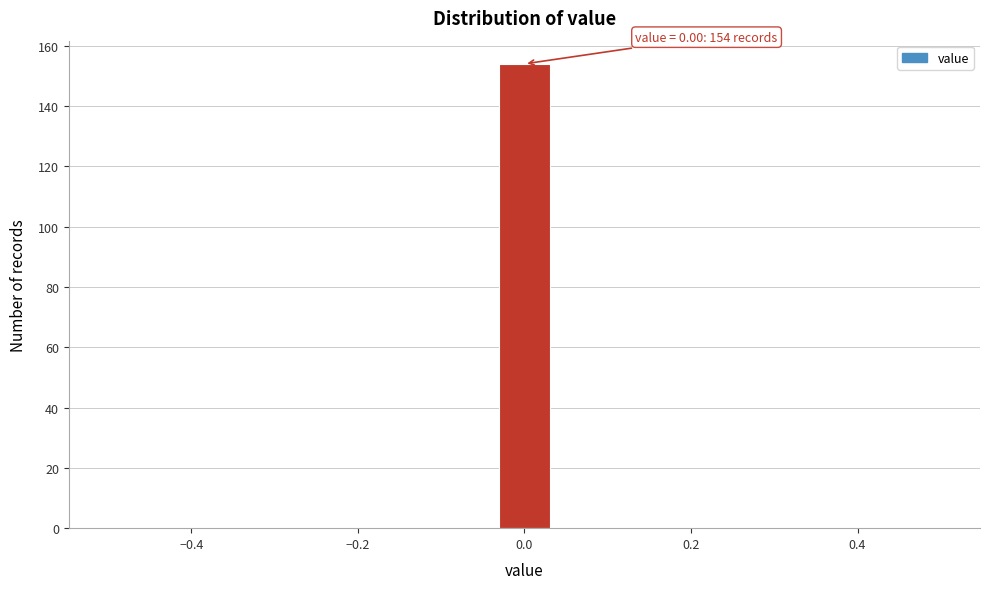

Around what value on the x-axis is the tallest bar? Give the approximate position of its centre, as read against the axis.

0.00